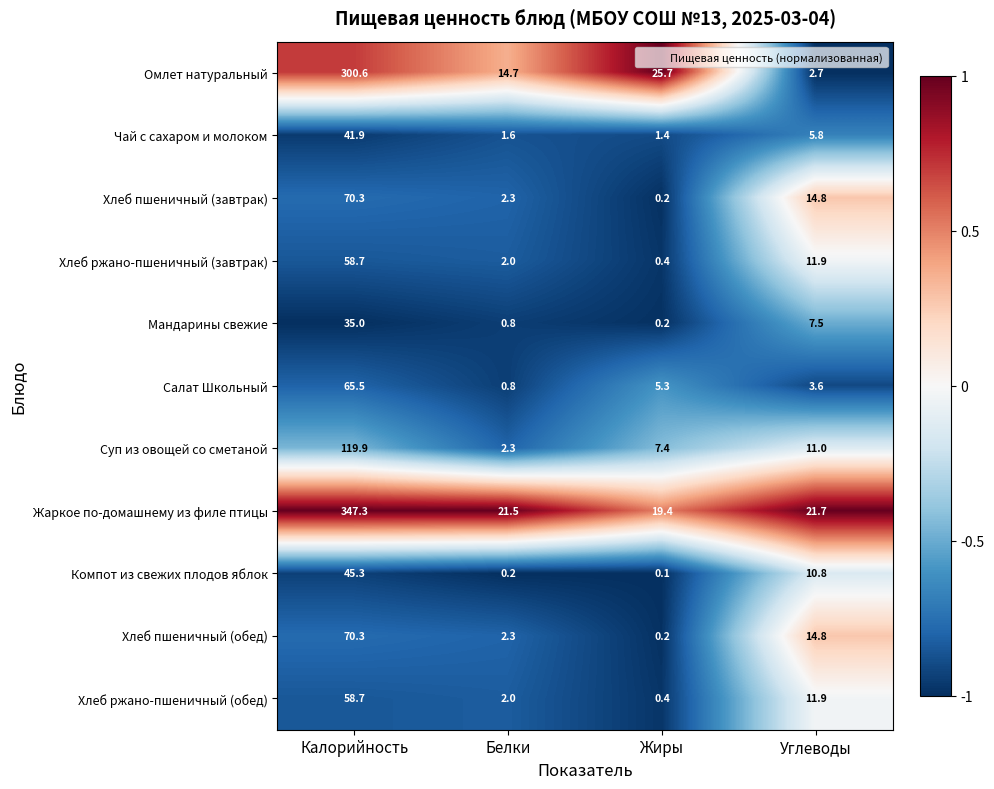

At which category is the sum across all series the highest?

Калорийность